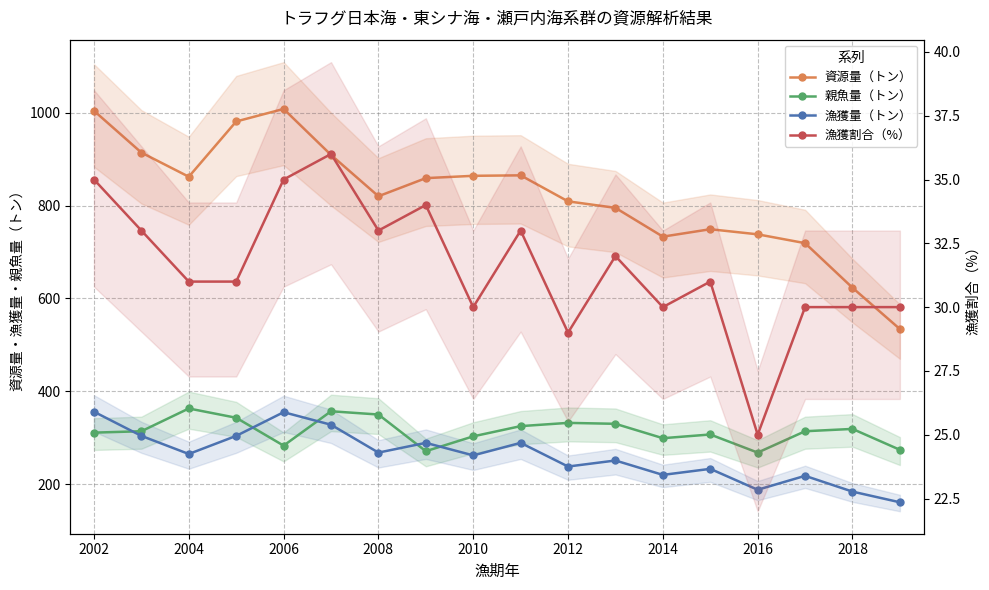

At how many categories does at least one series exceed 342?

18